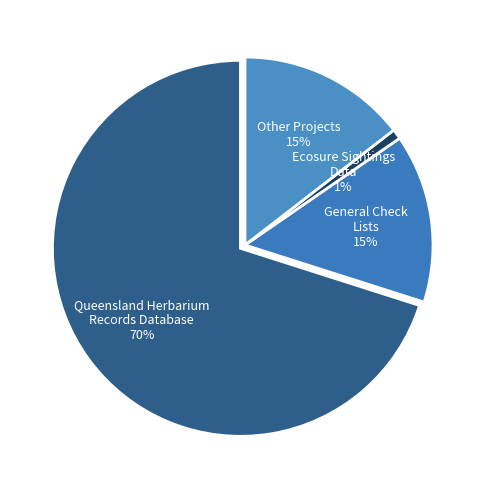

Which category accounts for the majority?

Queensland Herbarium Records Database 70%